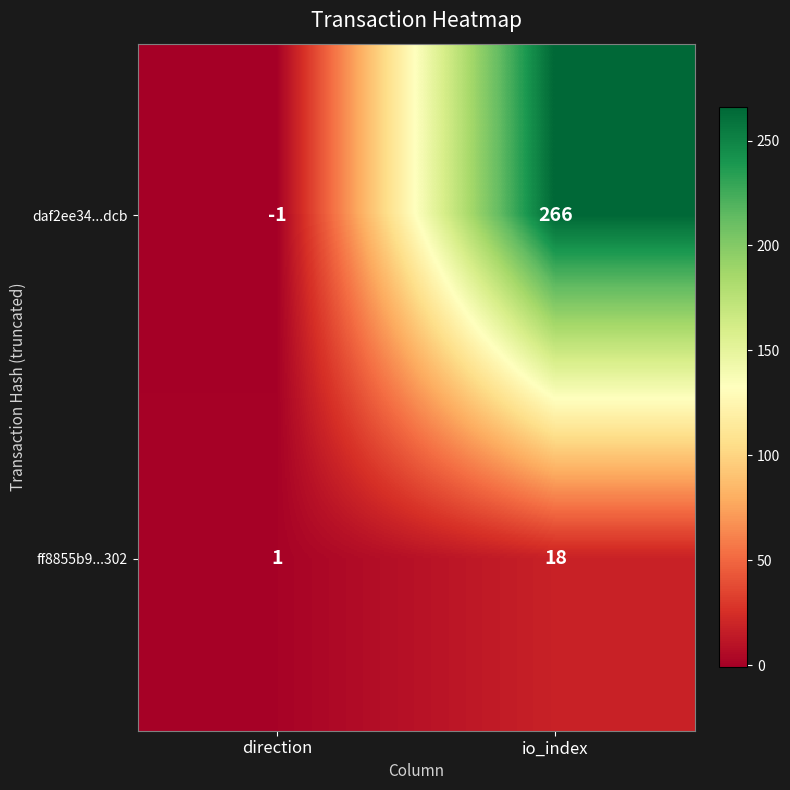

Between direction and io_index, which series saw the biggest shift?

daf2ee34...dcb